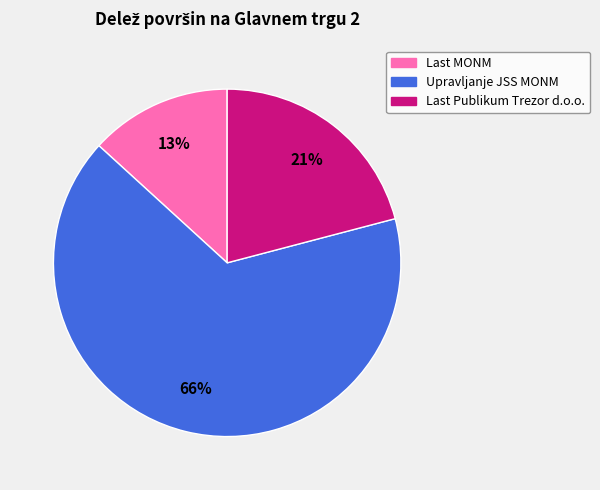

Which category has the smallest portion of the pie?

Last MONM